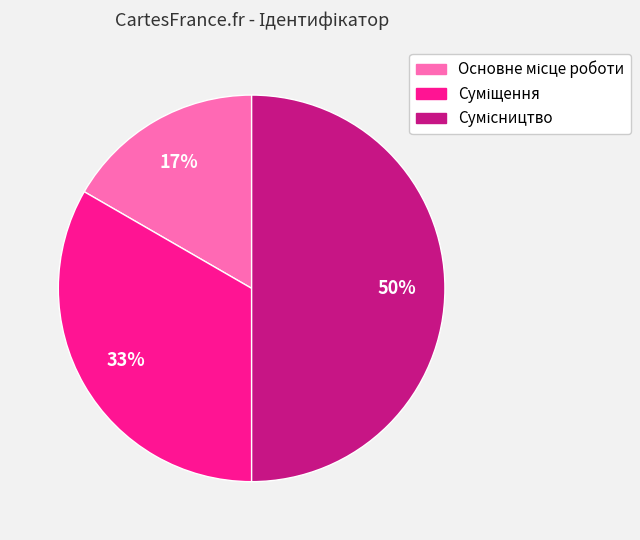

How many slices are in this pie chart?

3